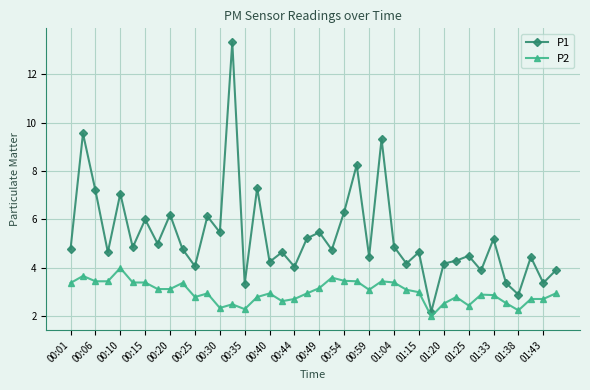

List the series in order of their peak value, lowest first.

P2, P1